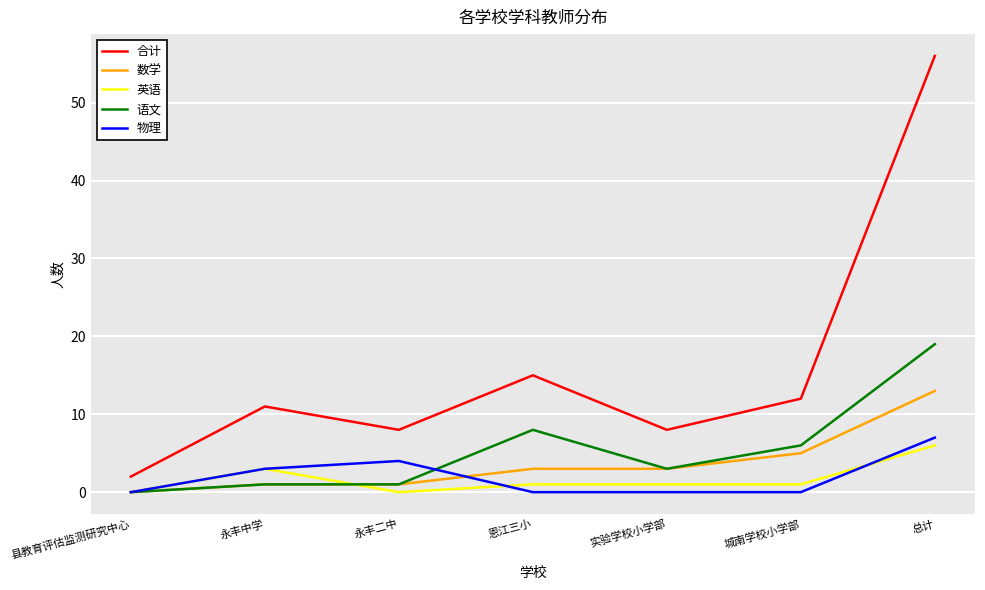

Which series changed the most between 城南学校小学部 and 总计?

合计